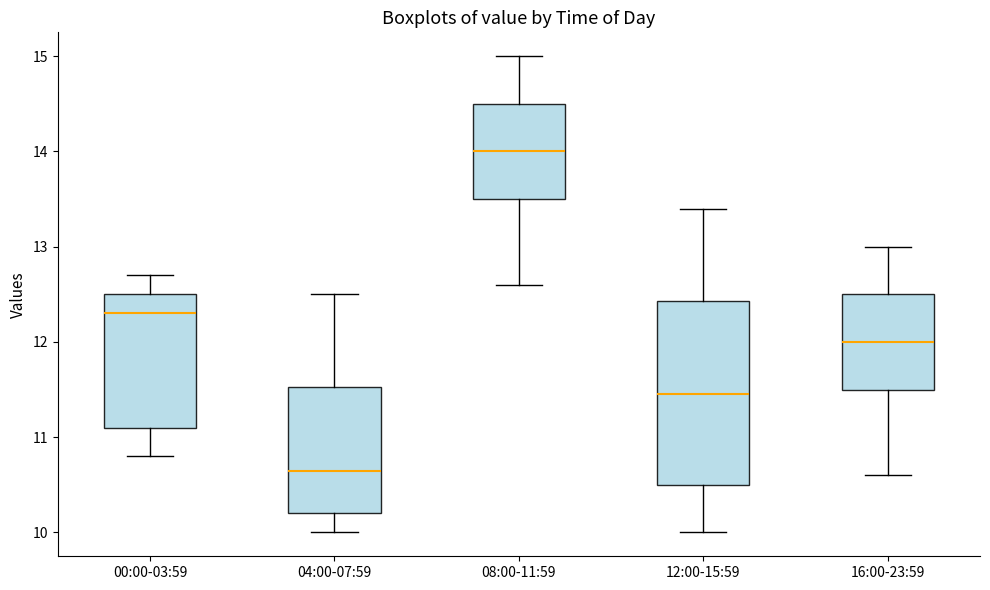

Reading left to right, transcribe this box plot: for each box, give where its median line is, the range the box spans, and where its two whiskers end, as read against the y-axis. The values are not printed on the chart, so give them approximately, as read against the axis.

00:00-03:59: median 12.3, box 11.1 to 12.5, whiskers 10.8 to 12.7
04:00-07:59: median 10.7, box 10.2 to 11.5, whiskers 10.0 to 12.5
08:00-11:59: median 14.0, box 13.5 to 14.5, whiskers 12.6 to 15.0
12:00-15:59: median 11.5, box 10.5 to 12.4, whiskers 10.0 to 13.4
16:00-23:59: median 12.0, box 11.5 to 12.5, whiskers 10.6 to 13.0